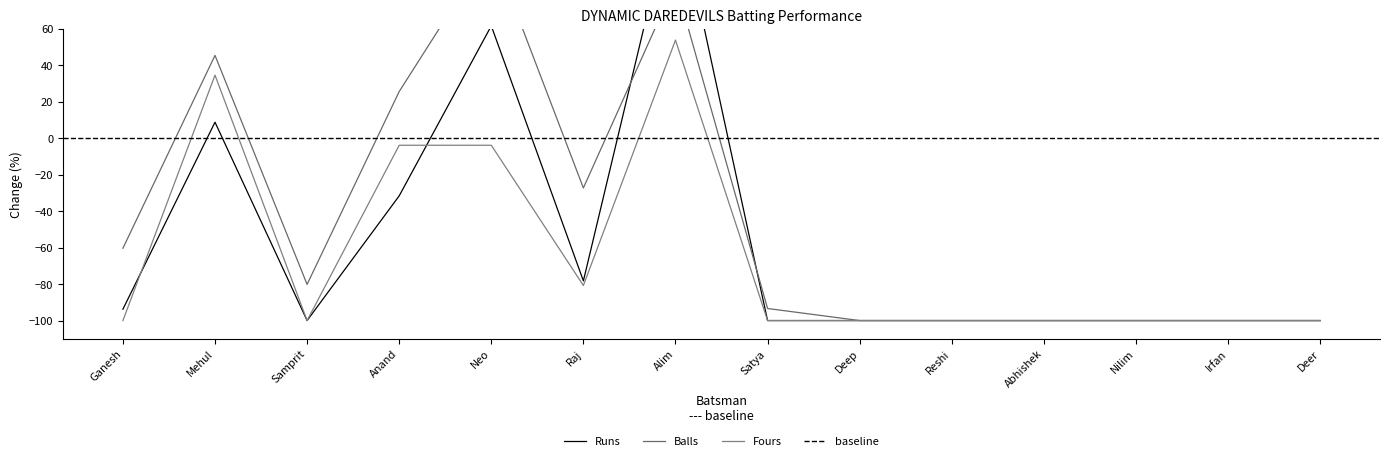

True or false: Fours and Runs intersect in this chart.

True